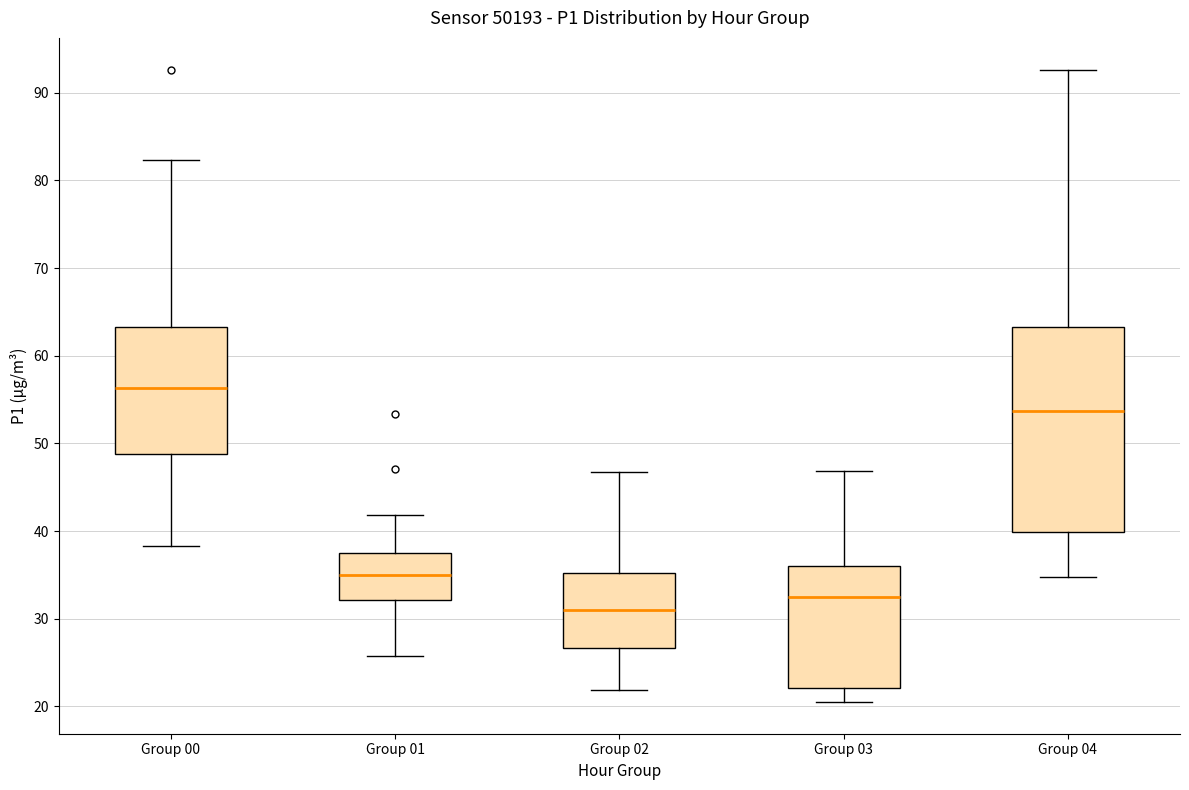

Reading left to right, read every box against the y-axis: the position of its median line, the range the box covers, and the ends of its whiskers. The values are not printed on the chart, so give them approximately, as read against the axis.

Group 00: median 56, box 49 to 63, whiskers 38 to 82
Group 01: median 35, box 32 to 37, whiskers 26 to 42
Group 02: median 31, box 27 to 35, whiskers 22 to 47
Group 03: median 32, box 22 to 36, whiskers 21 to 47
Group 04: median 54, box 40 to 63, whiskers 35 to 93